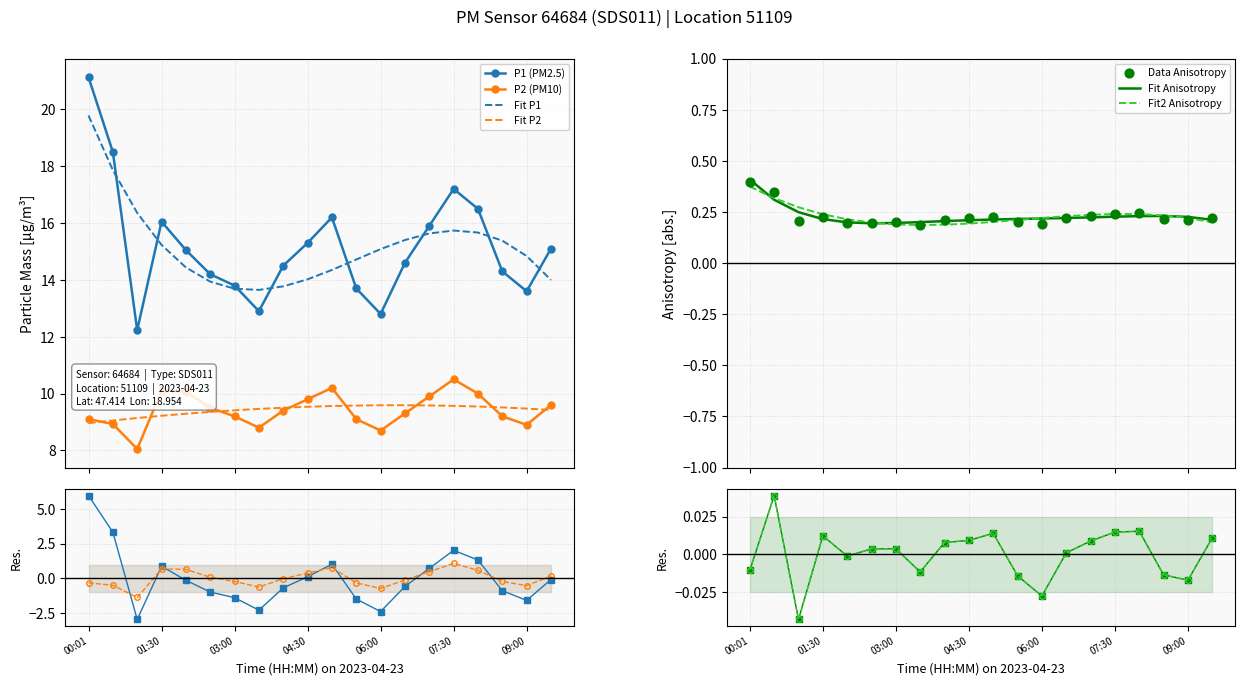

Which series has the widest spread of Y values?

P1